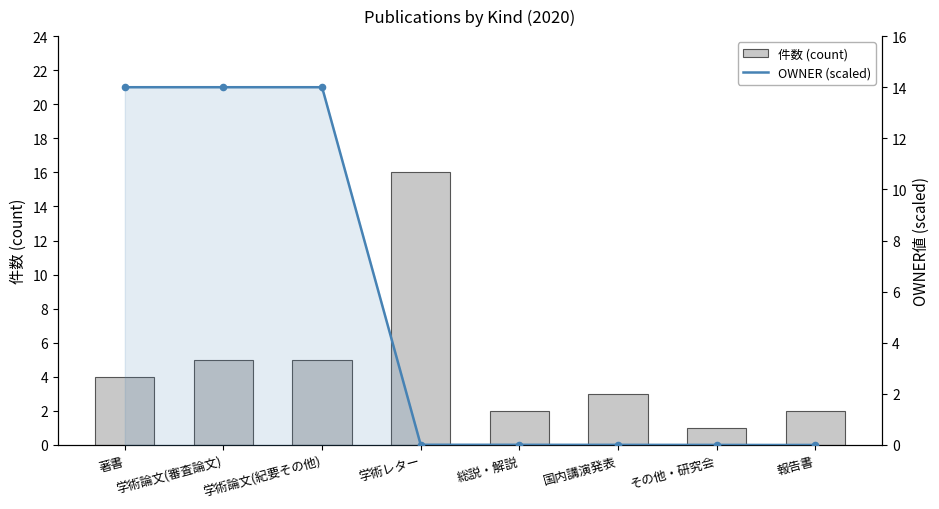

Between 報告書 and 国内講演発表, which is larger?

国内講演発表